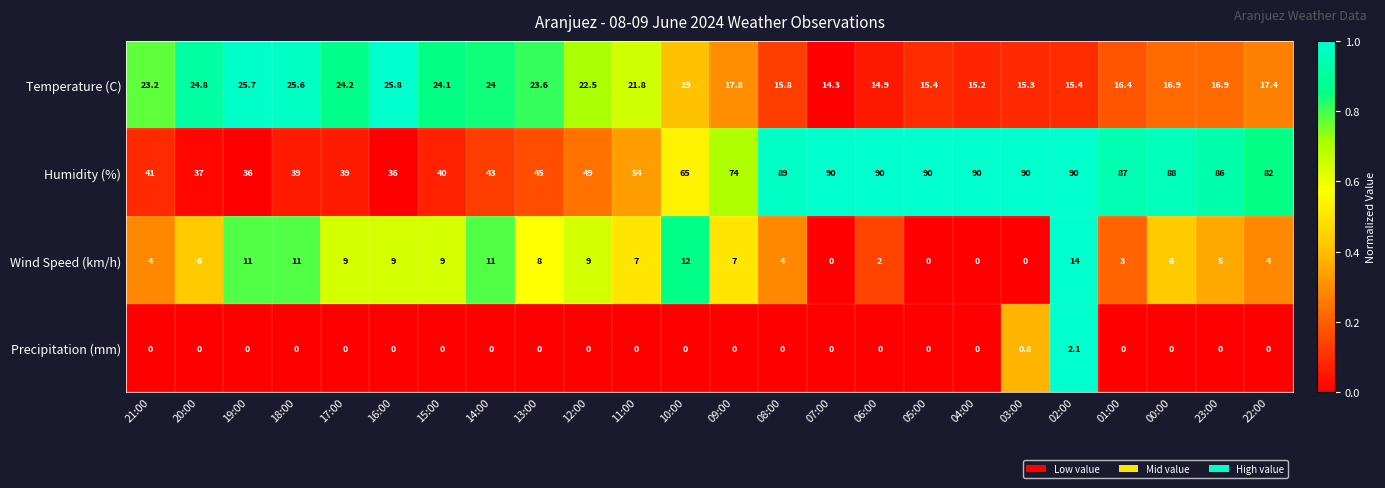

Which series has the largest total across all categories?

Humidity (%)